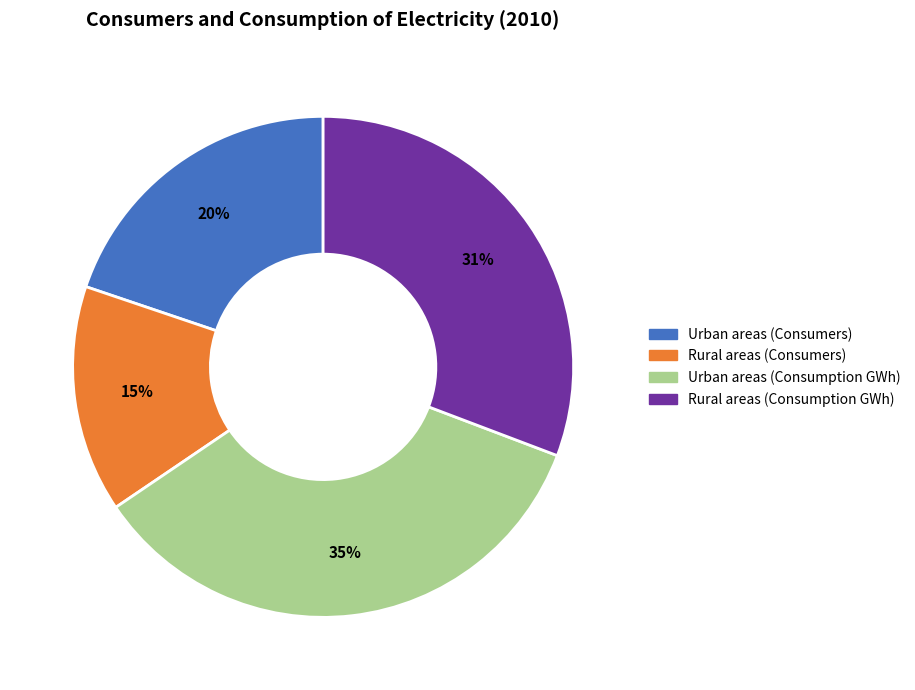

True or false: Rural areas (Consumers) accounts for 15% of the total.

True